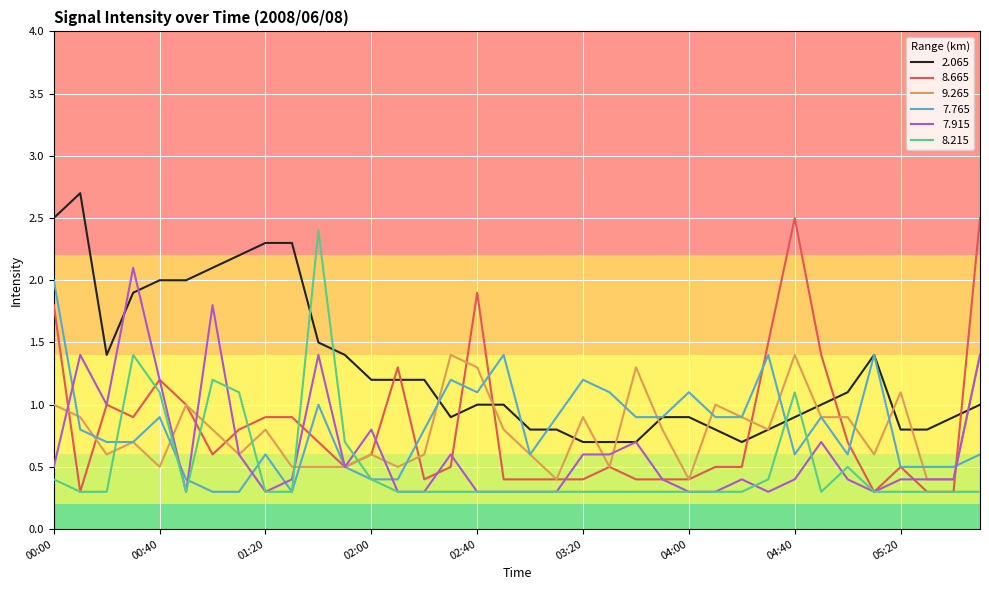

Which series has the largest total across all categories?

2.065